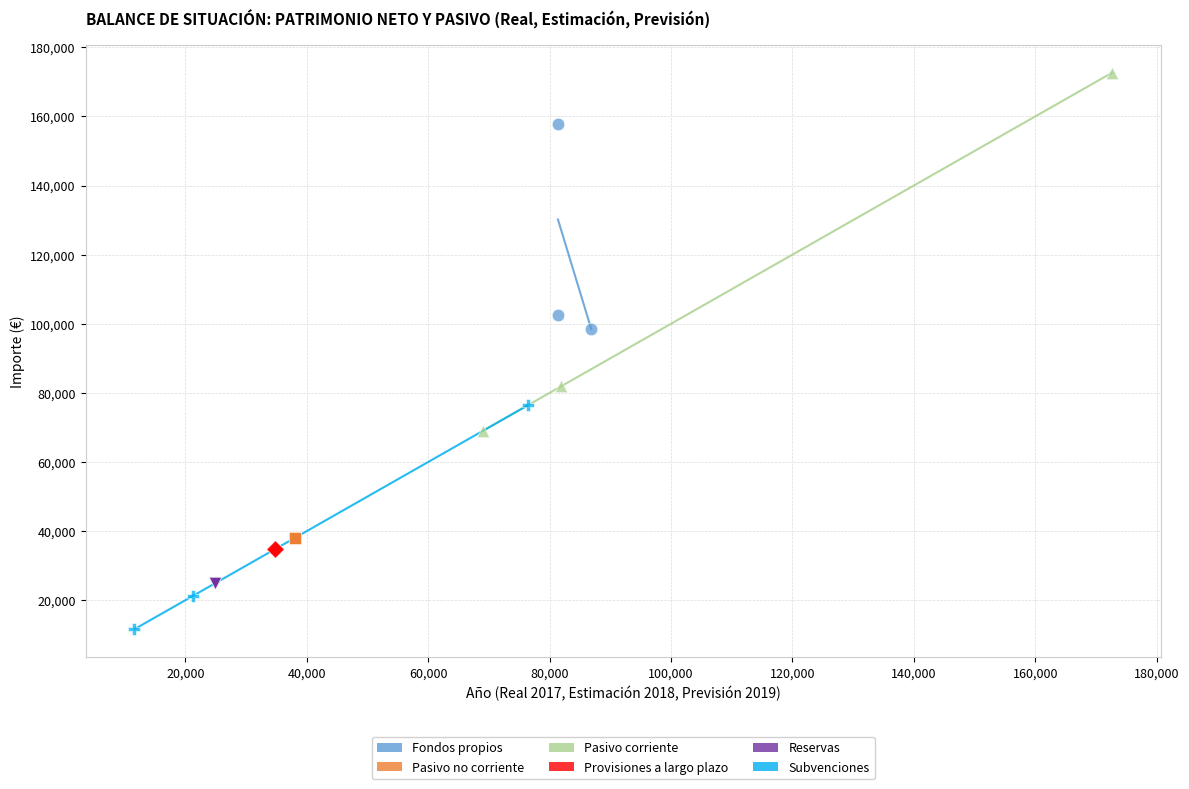

Which series contains the lowest Y value?

Subvenciones